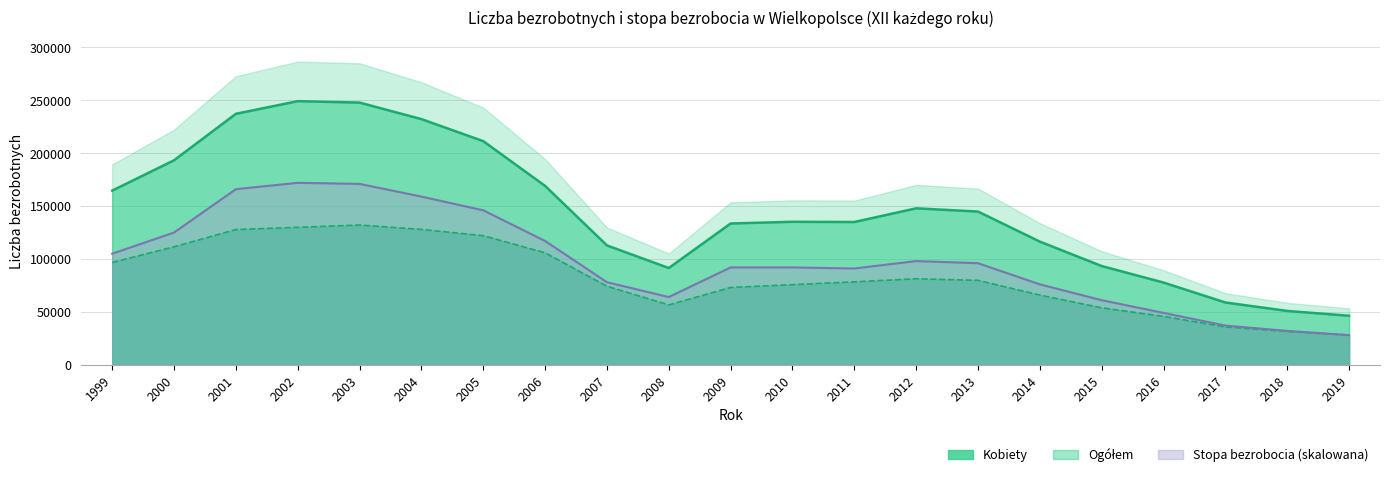

What is the sum of the Stopa bezrobocia (%) values at 2009 and 2011?

183000